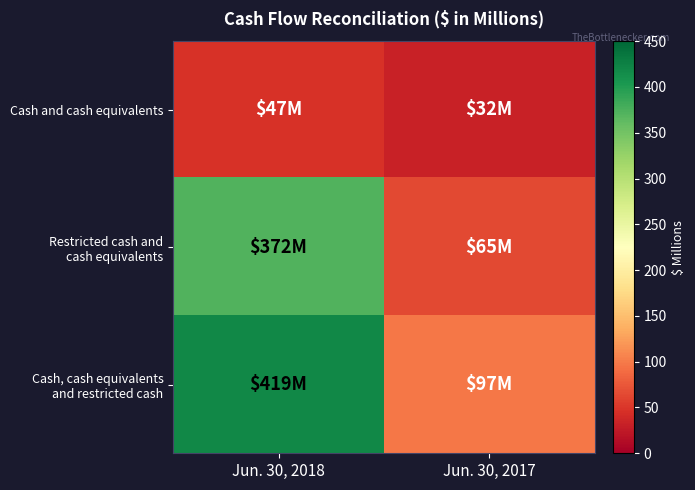

List the series in order of their overall mean, lowest first.

Cash and cash equivalents, Restricted cash and cash equivalents, Cash, cash equivalents and restricted cash